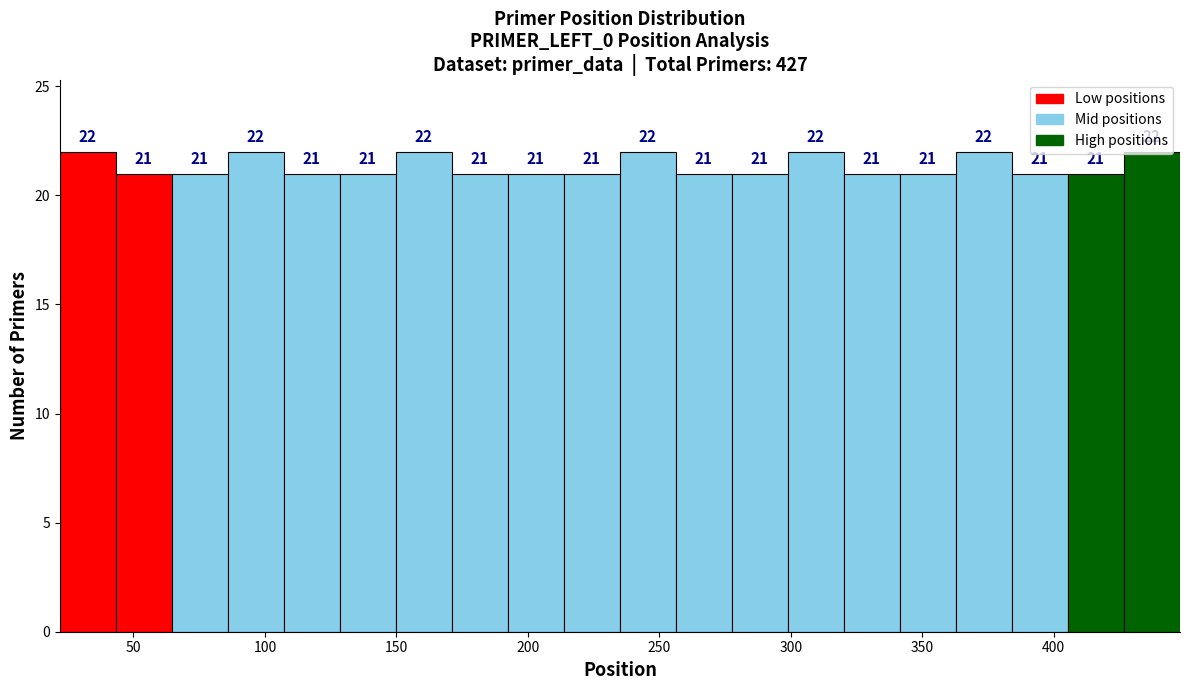

Reading left to right, list every bar in this chart as the range it spans on the x-axis followed by its height. The bar edges are not printed on the chart, so give them approximately, as read against the axis.

20 to 45: 22
45 to 65: 21
65 to 85: 21
85 to 105: 22
105 to 130: 21
130 to 150: 21
150 to 170: 22
170 to 190: 21
190 to 215: 21
215 to 235: 21
235 to 255: 22
255 to 280: 21
280 to 300: 21
300 to 320: 22
320 to 340: 21
340 to 365: 21
365 to 385: 22
385 to 405: 21
405 to 425: 21
425 to 450: 22